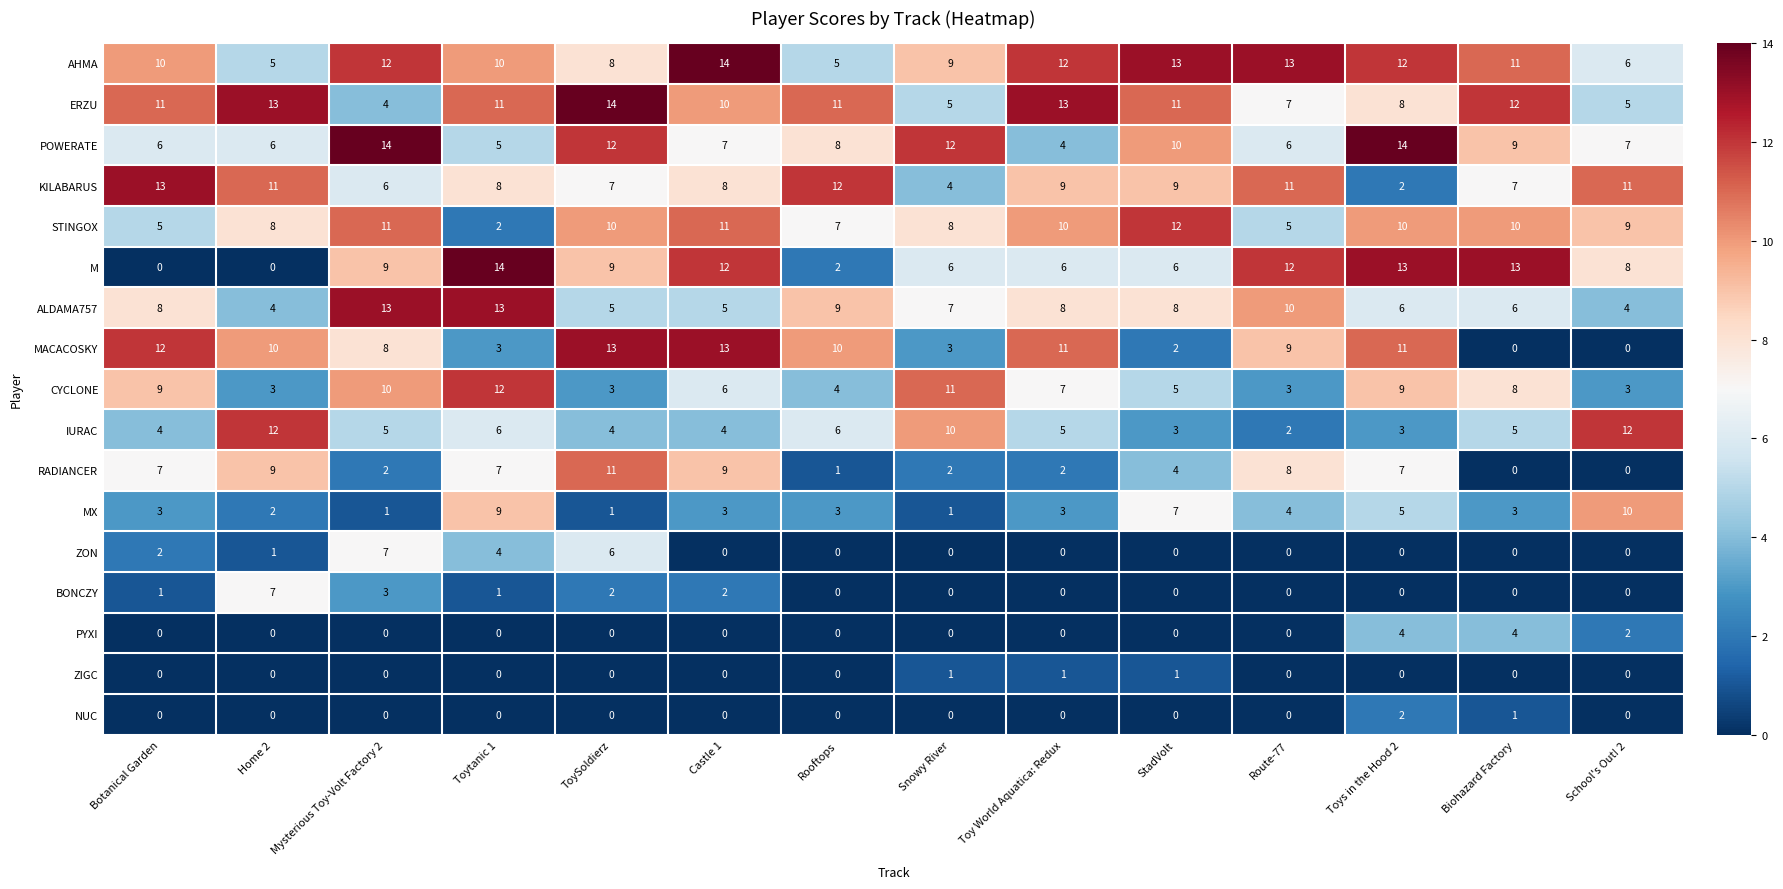

What is the spread (max minus min) of values at Toys in the Hood 2?

14